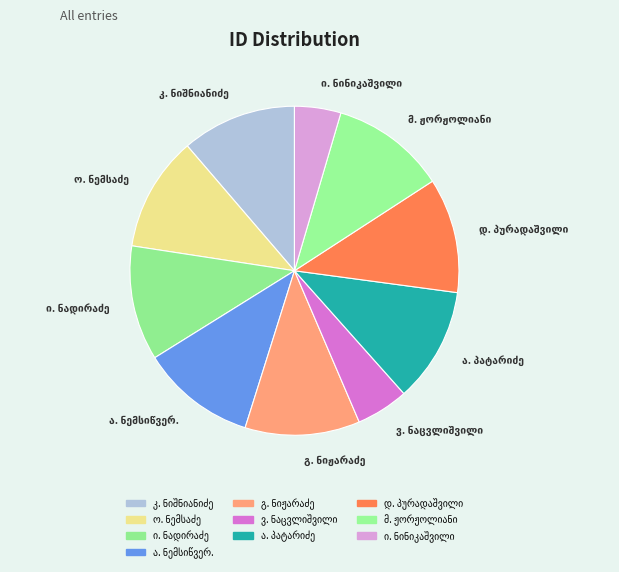

How many slices are in this pie chart?

10